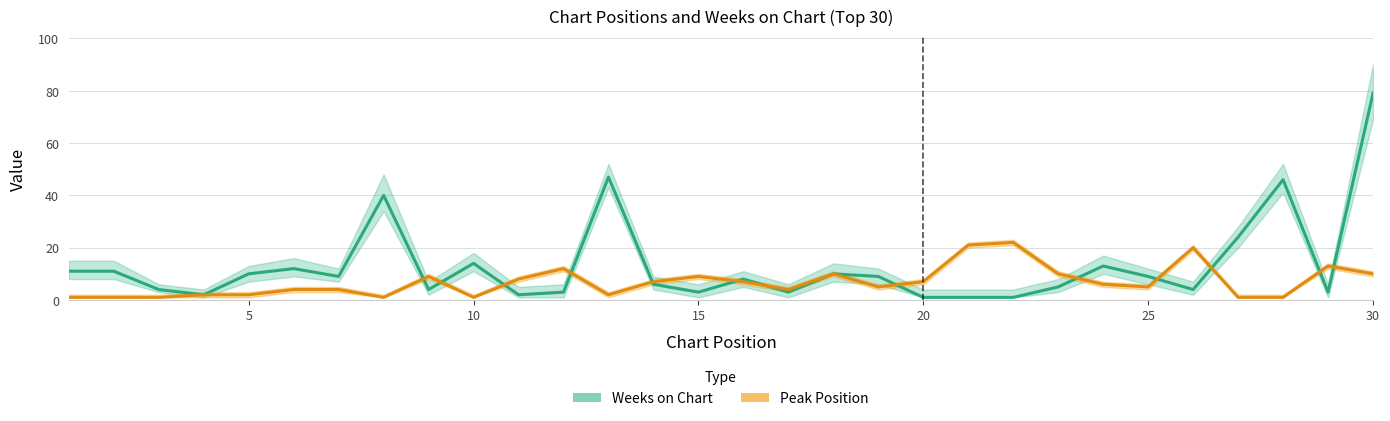

True or false: Weeks on Chart and Peak Position cross at least once.

True